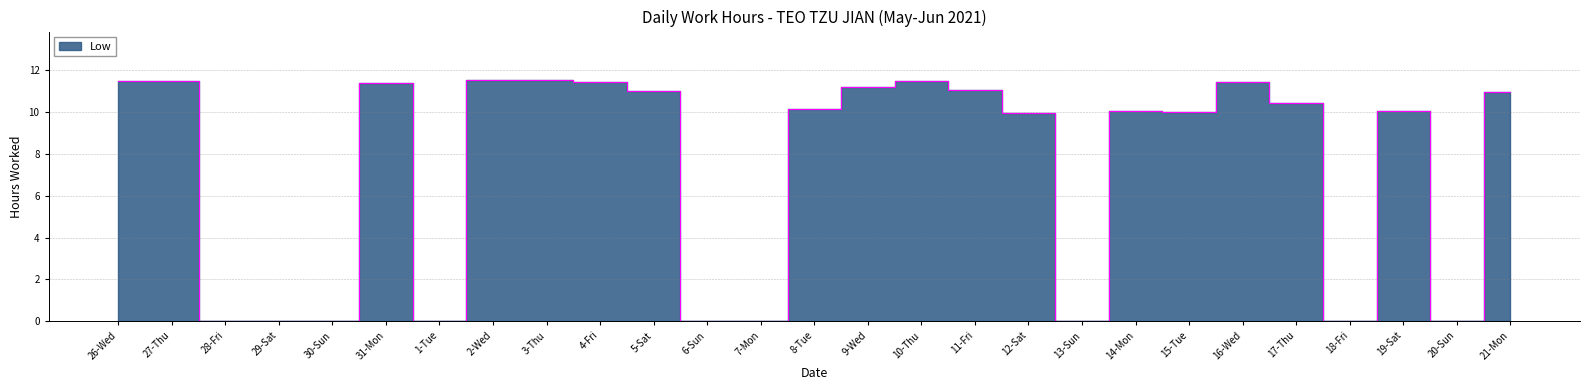

Rank the categories by value from lowest to highest.

28-Fri, 29-Sat, 30-Sun, 1-Tue, 6-Sun, 7-Mon, 13-Sun, 18-Fri, 20-Sun, 12-Sat, 15-Tue, 14-Mon, 19-Sat, 8-Tue, 17-Thu, 21-Mon, 5-Sat, 11-Fri, 9-Wed, 31-Mon, 4-Fri, 16-Wed, 26-Wed, 10-Thu, 27-Thu, 3-Thu, 2-Wed